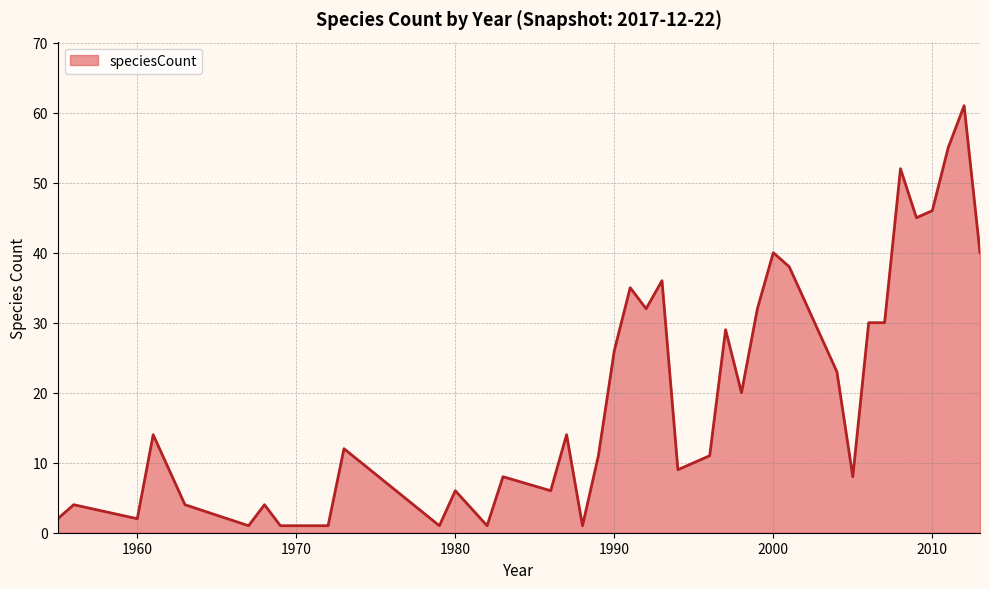

What is the difference between the maximum and minimum values?

60